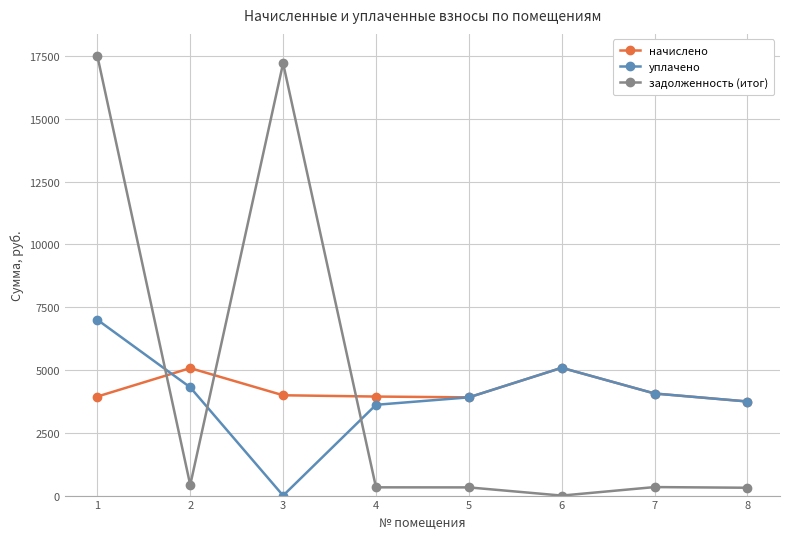

What is the total value across all series at 7?

8466.8